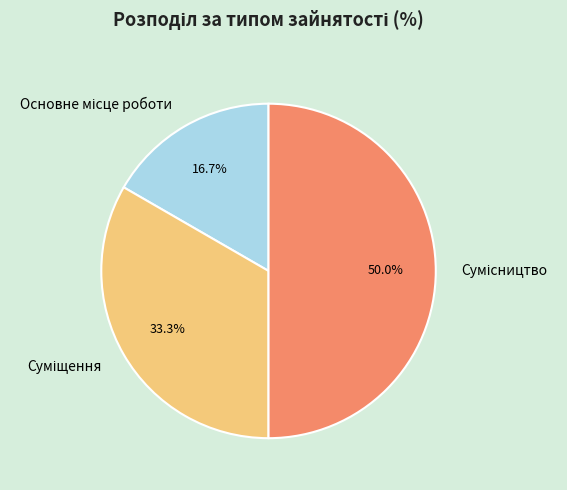

How many segments does this pie chart have?

3